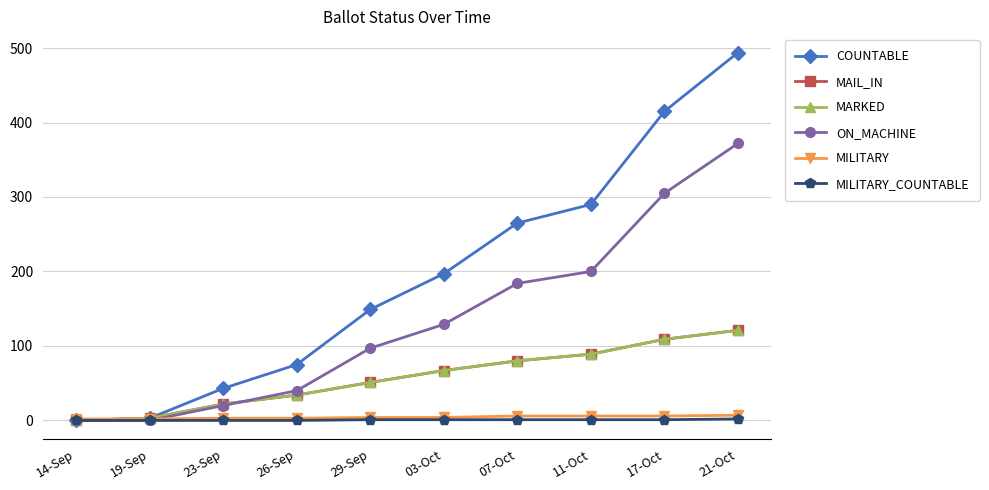

Which series changed the most between 19-Sep and 17-Oct?

COUNTABLE